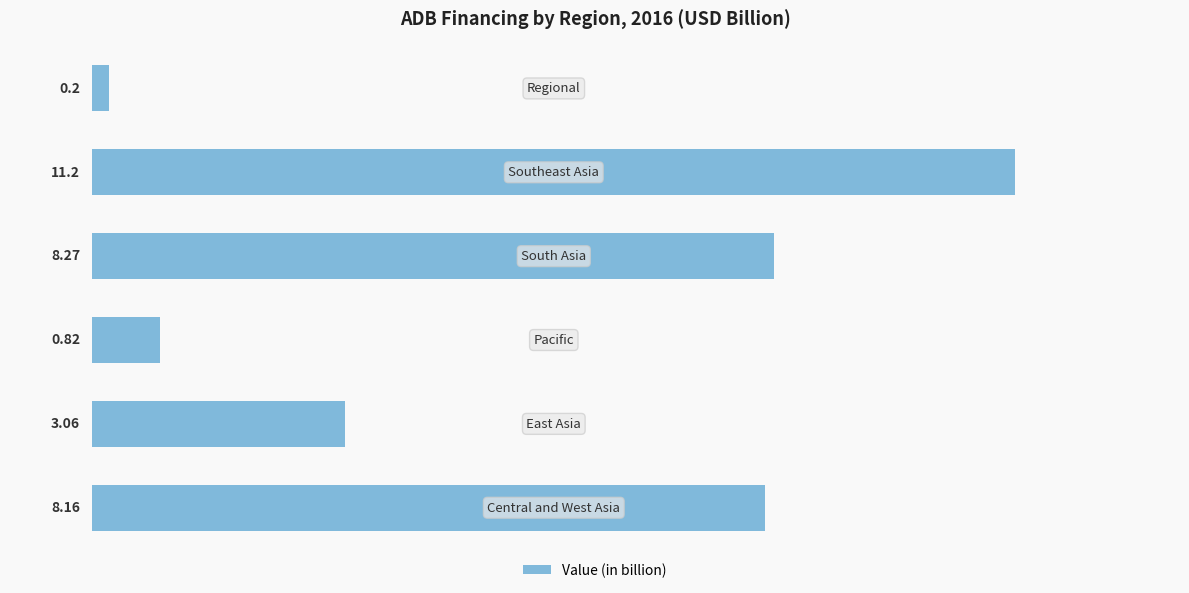

What is the average value?

5.3